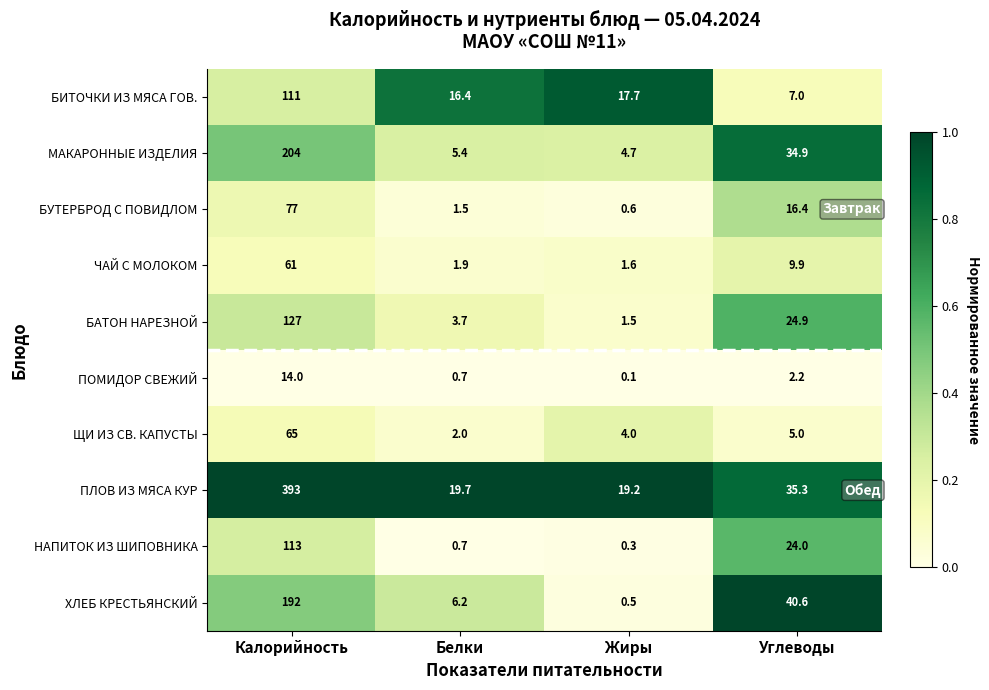

True or false: БУТЕРБРОД С ПОВИДЛОМ has a value of 0.6 at Жиры.

True